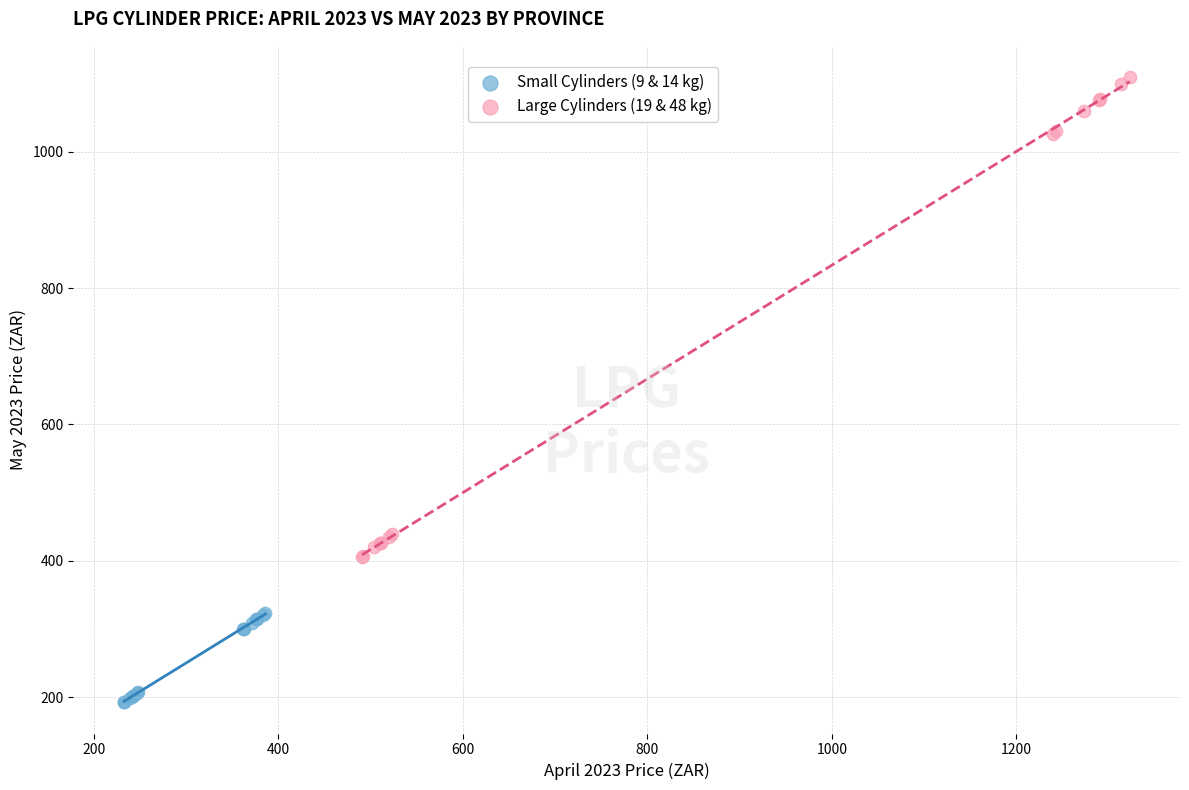

Which series reaches the minimum Y coordinate?

Small Cylinders (9 & 14 kg)